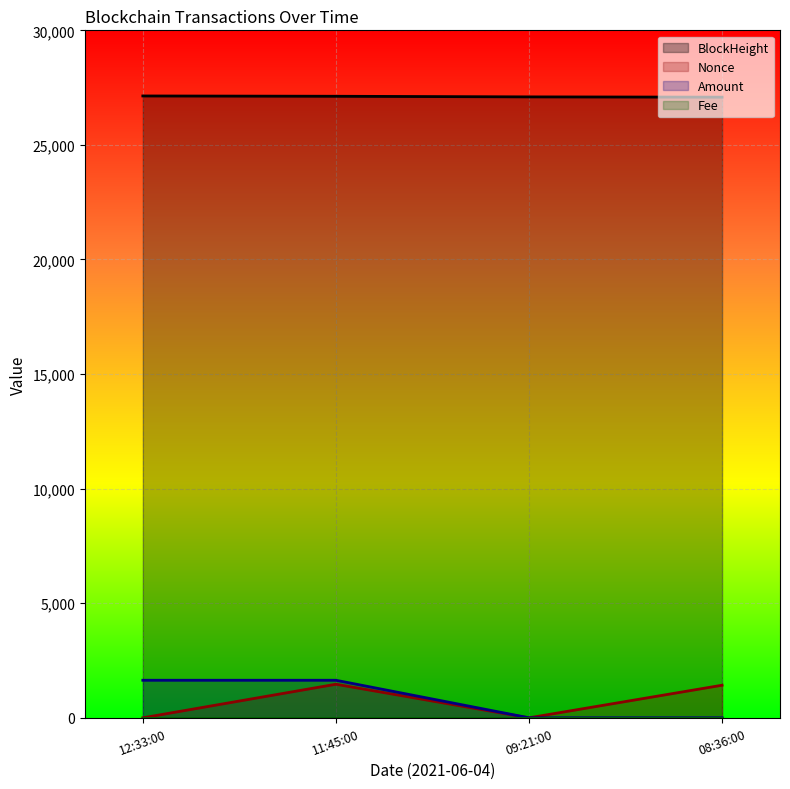

True or false: Amount and BlockHeight cross at least once.

False